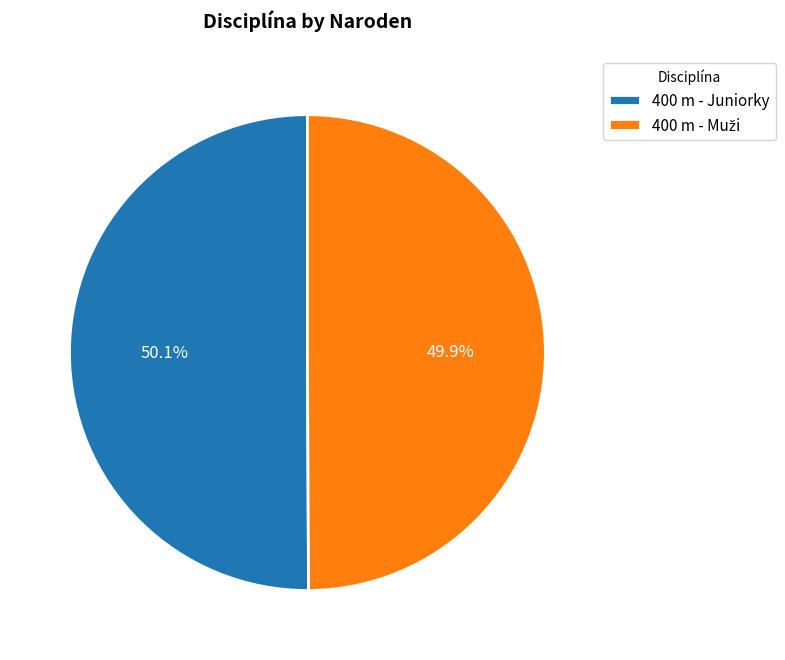

Does any single category account for the majority?

Yes